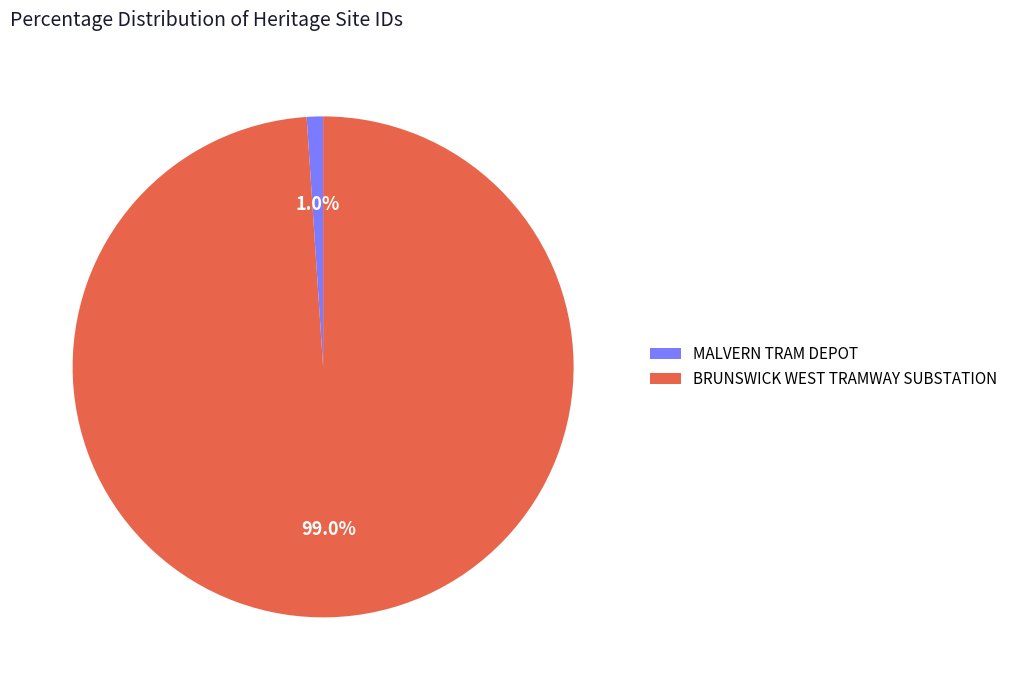

Is there a majority slice in this chart?

Yes